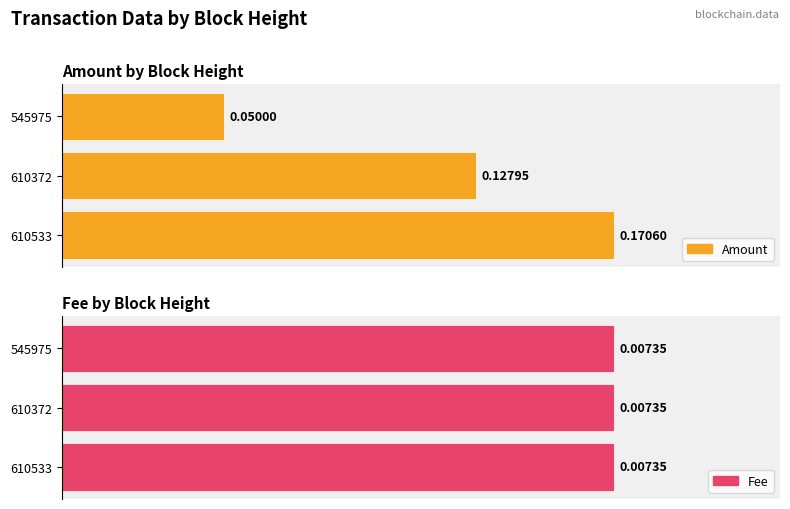

Count the Amount values in the range 0 to 1.

3